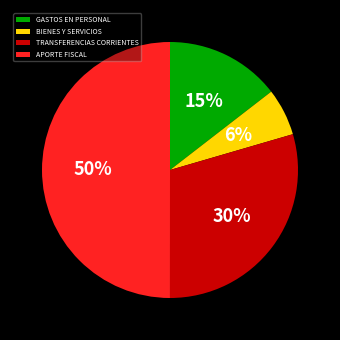

To the nearest percent, what portion does APORTE FISCAL represent?

50%